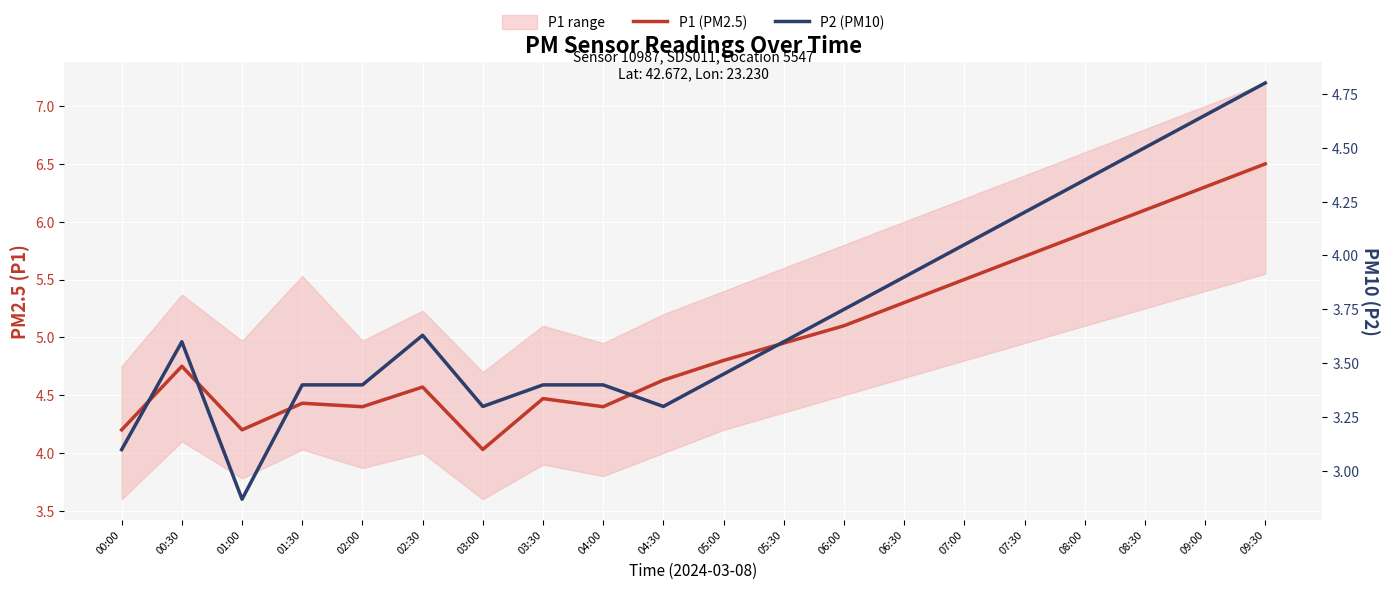

What is the minimum value for P1 (PM2.5)?

4.0